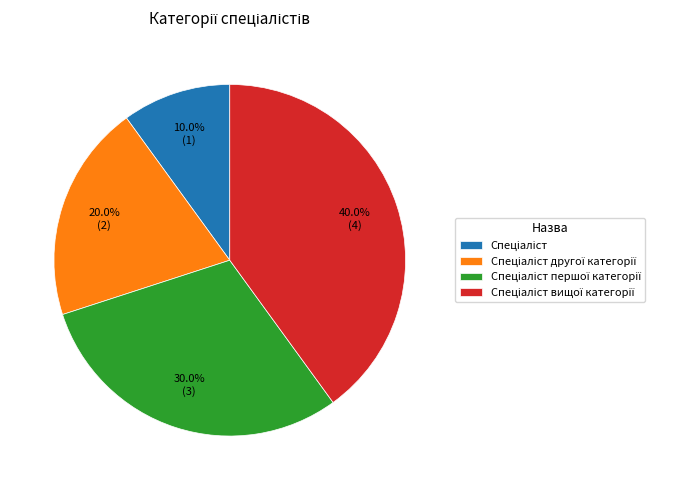

Does any single category account for the majority?

No